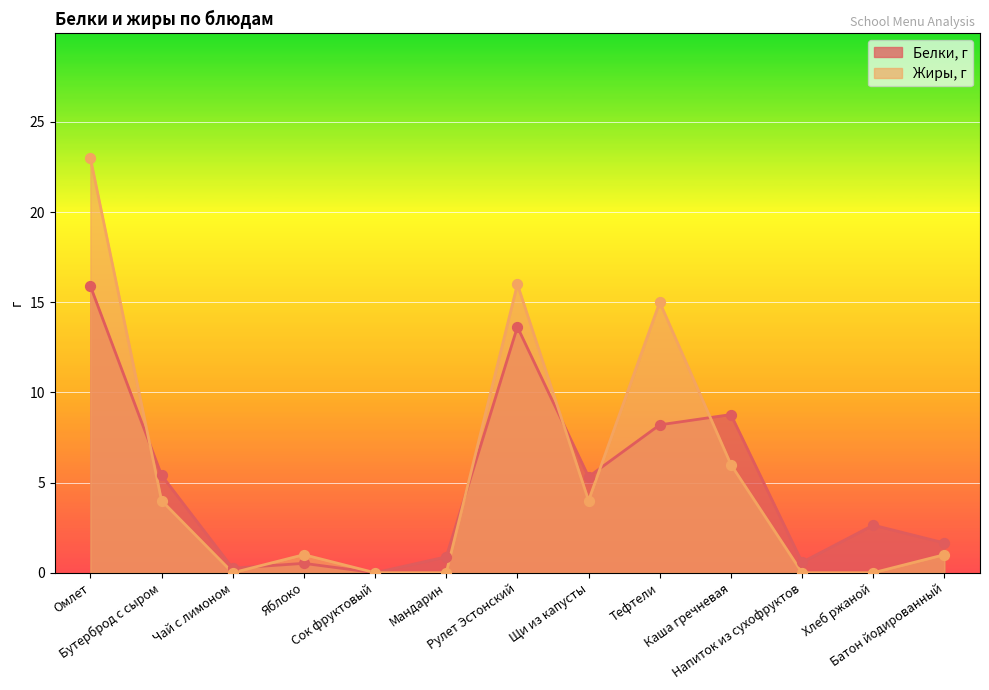

At how many categories does at least one series exceed 14?

3